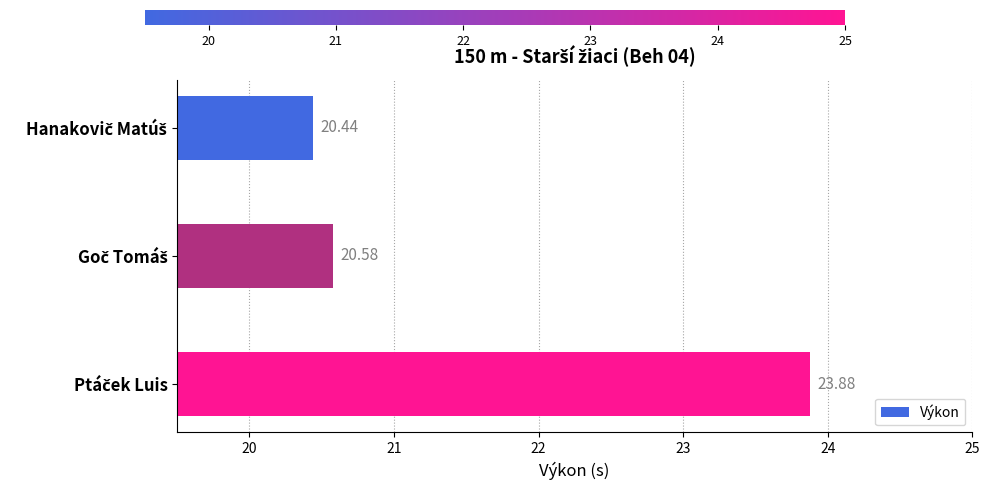

How many distinct data groups are displayed?

1